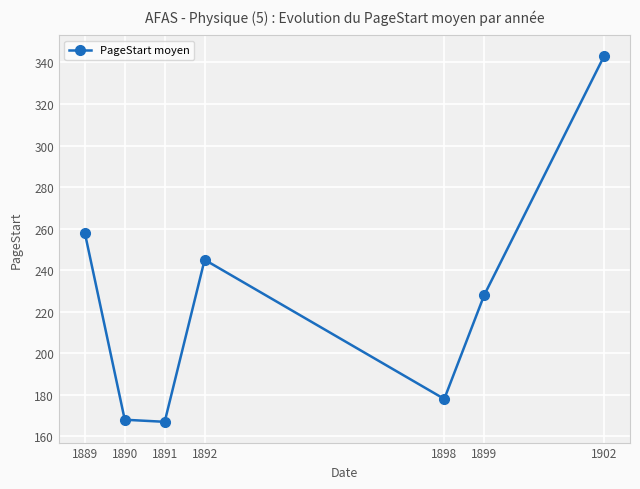

What is the smallest value displayed?

167